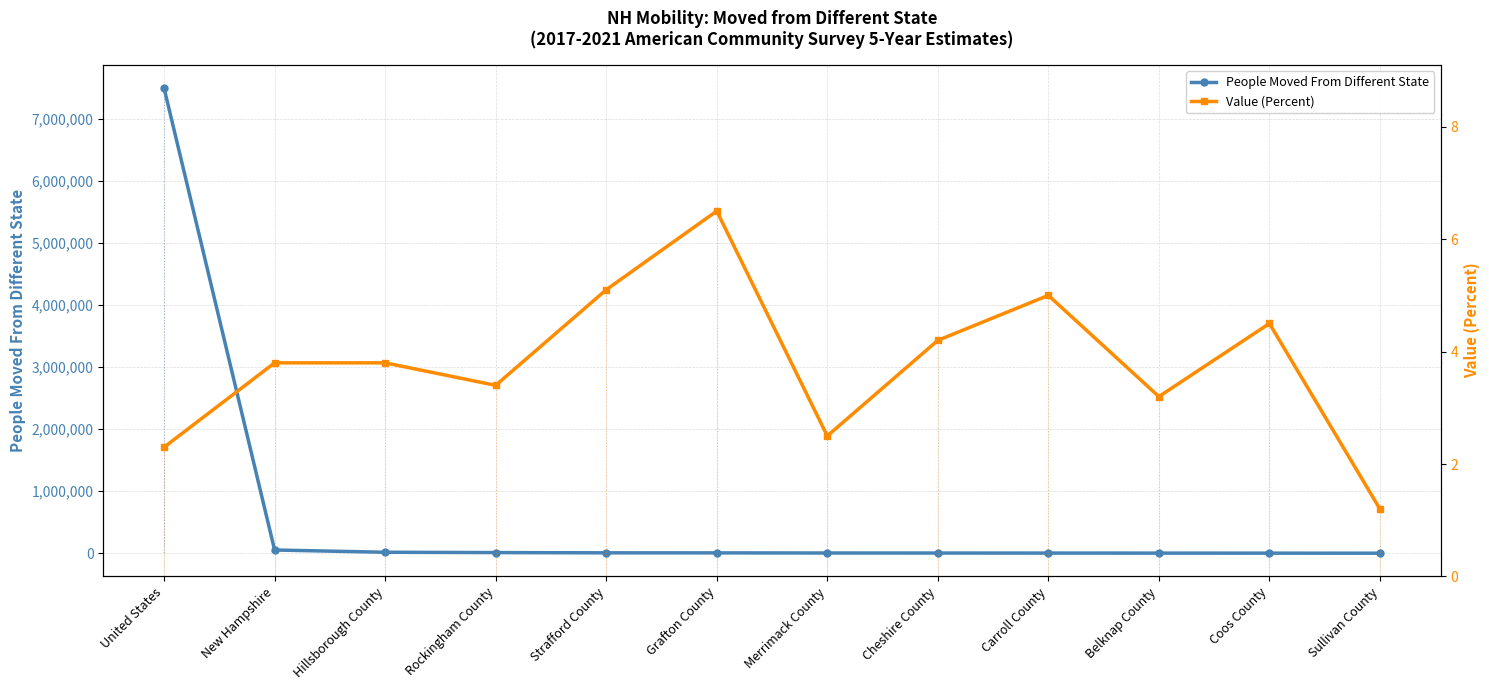

Reading left to right, extract all data points from this chart.

People Moved From Different State: United States=7497058.0	New Hampshire=52297.0	Hillsborough County=15887.0	Rockingham County=10532.0	Strafford County=6612.0	Grafton County=5864.0	Merrimack County=3810.0	Cheshire County=3182.0	Carroll County=2469.0	Belknap County=2014.0	Coos County=1413.0	Sullivan County=514.0
Value (Percent): United States=2.3	New Hampshire=3.8	Hillsborough County=3.8	Rockingham County=3.4	Strafford County=5.1	Grafton County=6.5	Merrimack County=2.5	Cheshire County=4.2	Carroll County=5.0	Belknap County=3.2	Coos County=4.5	Sullivan County=1.2